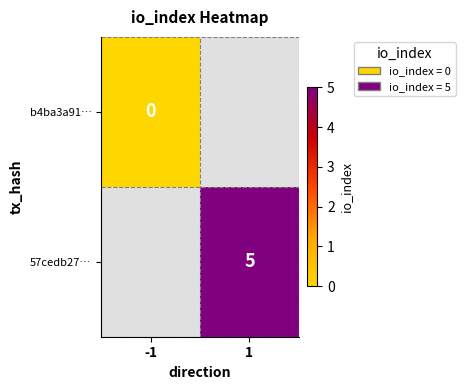

Is it true that 57cedb27… equals 5 at 1?

True